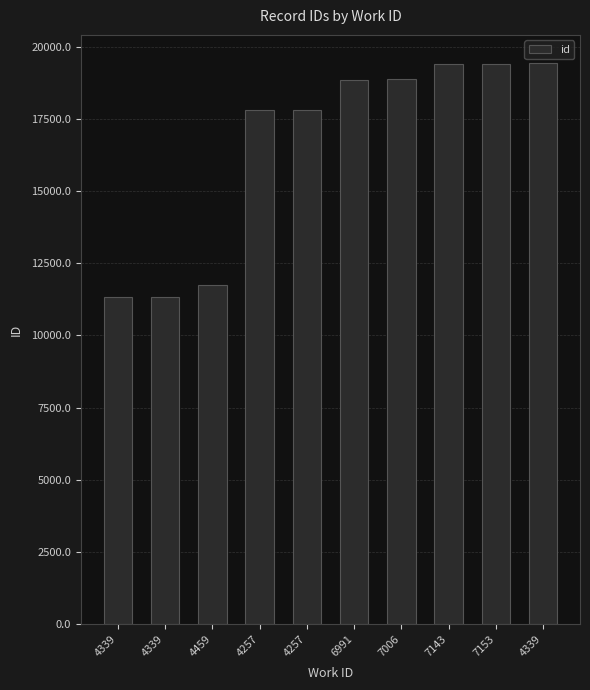

What is the sum of the values at 7006 and 4257?

36712